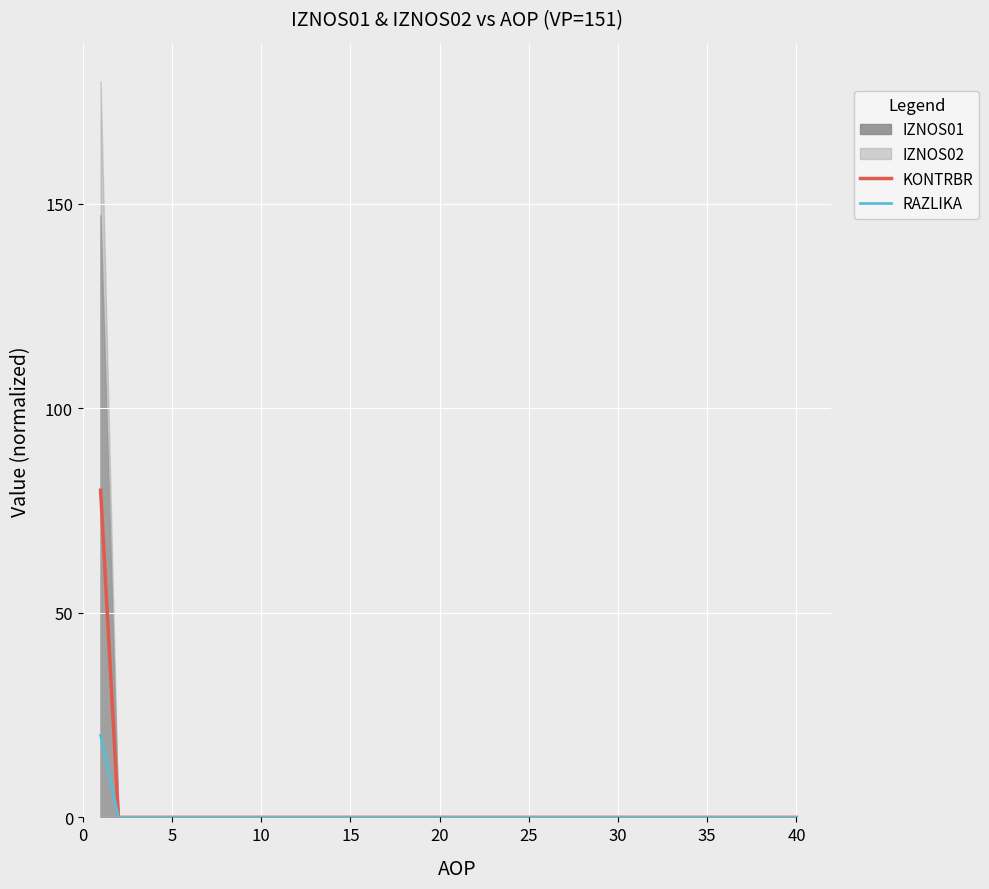

How many lines are shown in the chart?

2